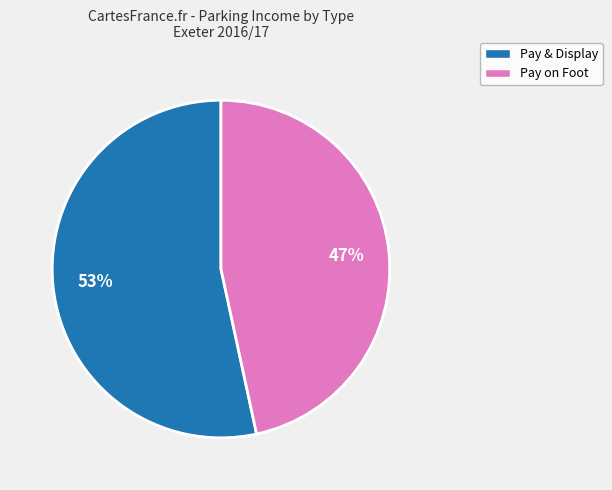

To the nearest percent, what is the average slice percentage?

50%